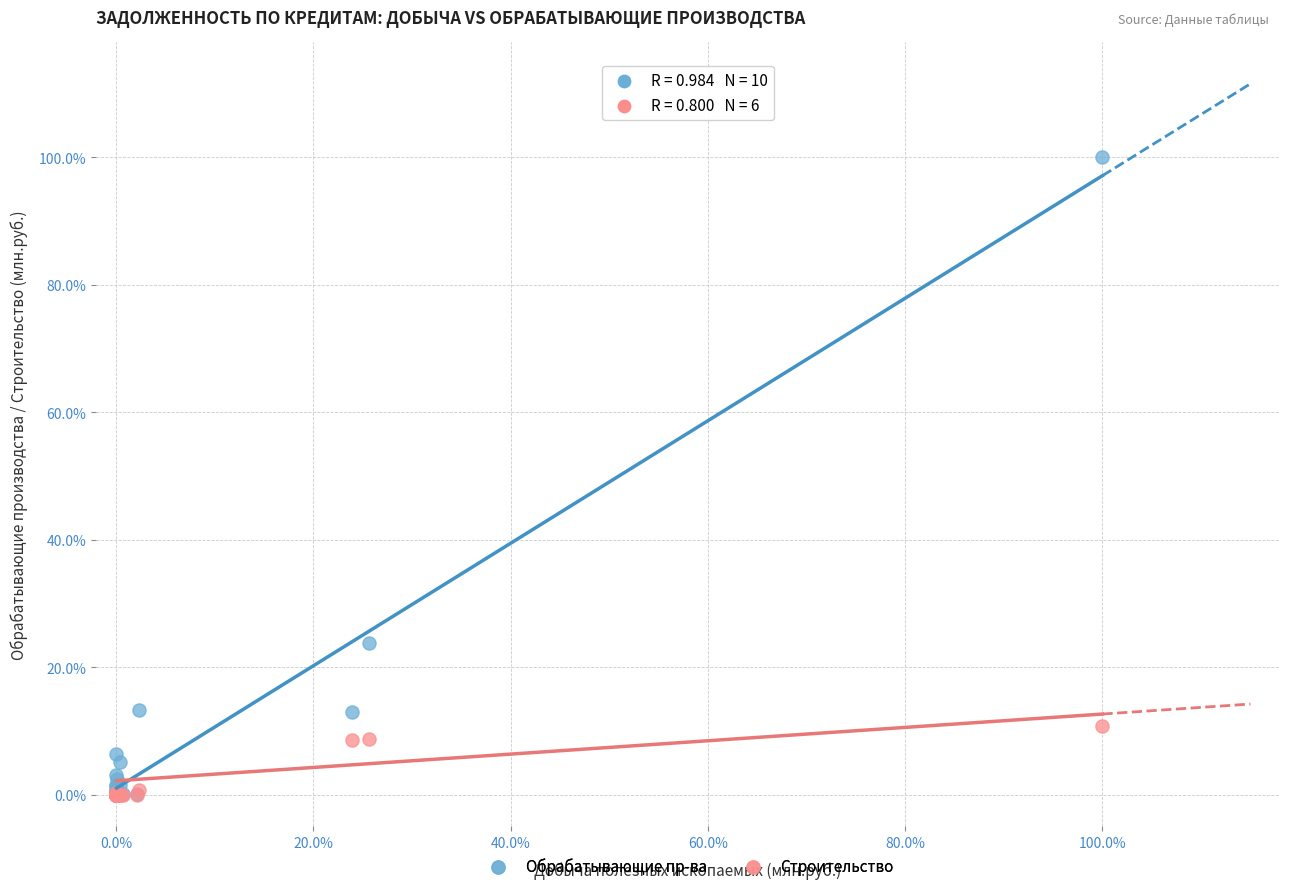

Which series has the largest Y range (max minus min)?

Обрабатывающие пр-ва